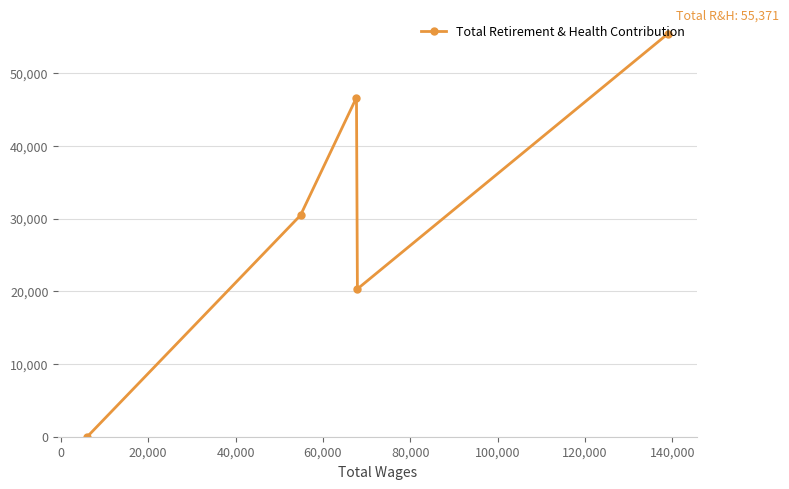

How many lines are shown in the chart?

1